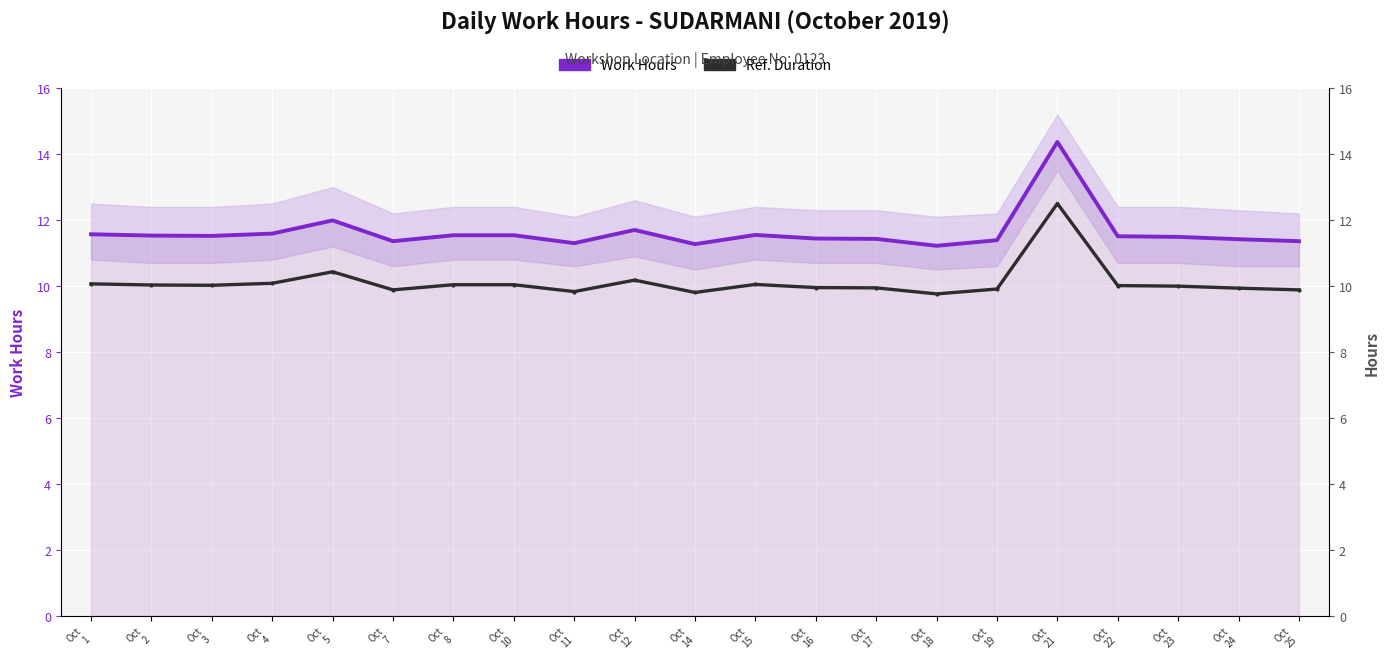

What is the approximate value of Work Hours at Oct
7?

11.4